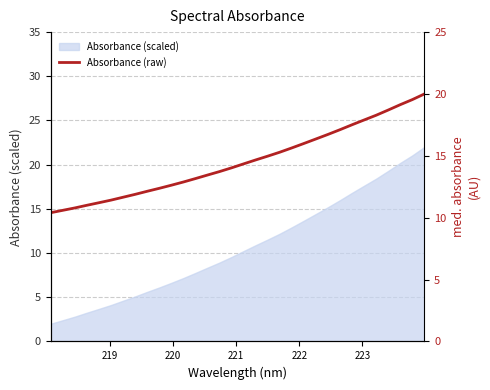

What is the sum of all values?

465.6